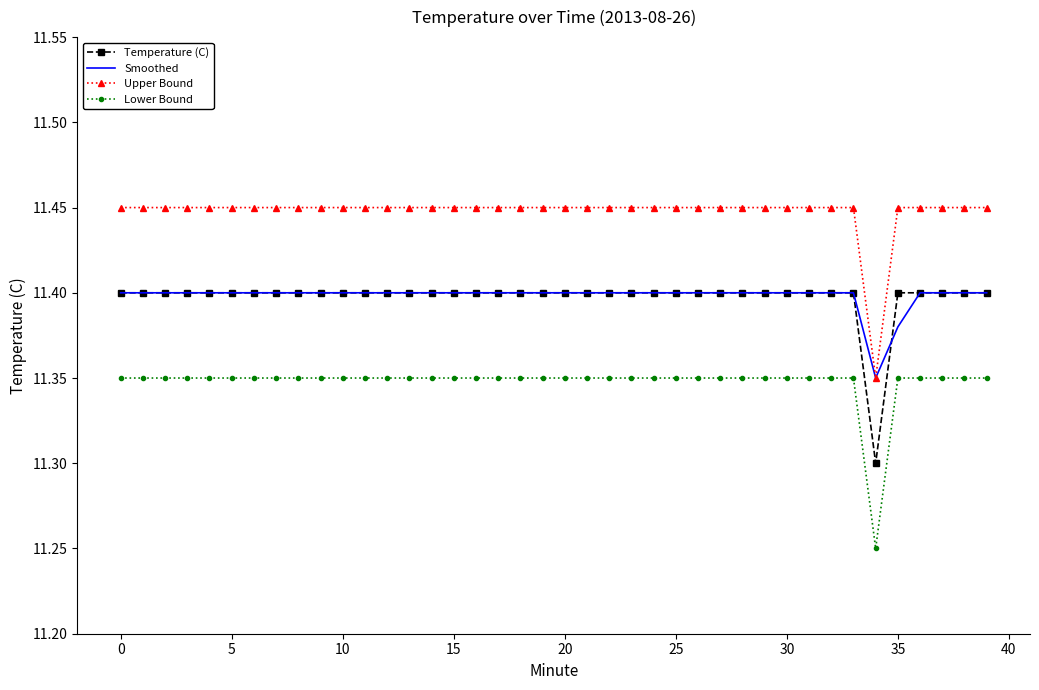

Which series has the largest total across all categories?

Upper Bound